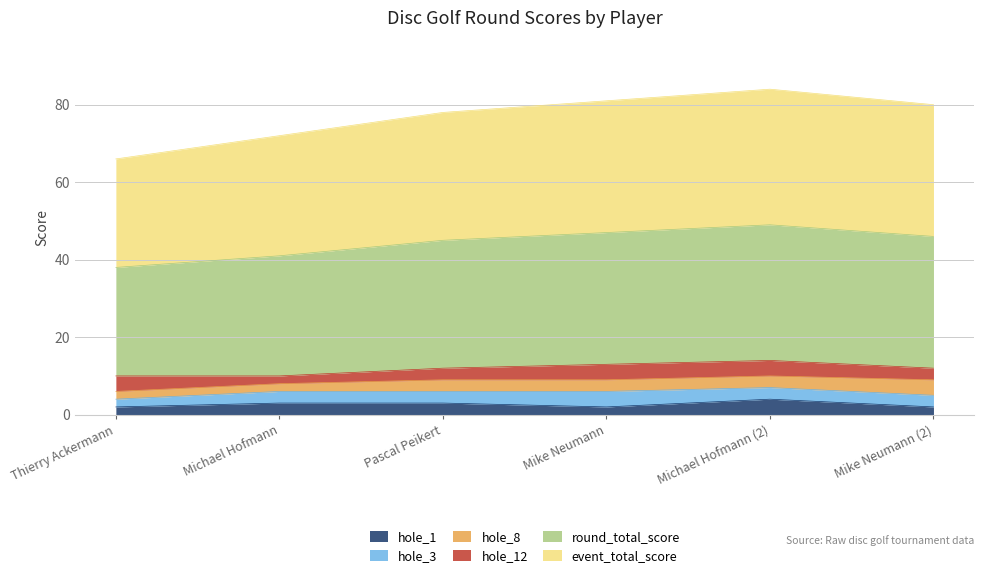

At which category does hole_1 reach its first local valley?

Mike Neumann